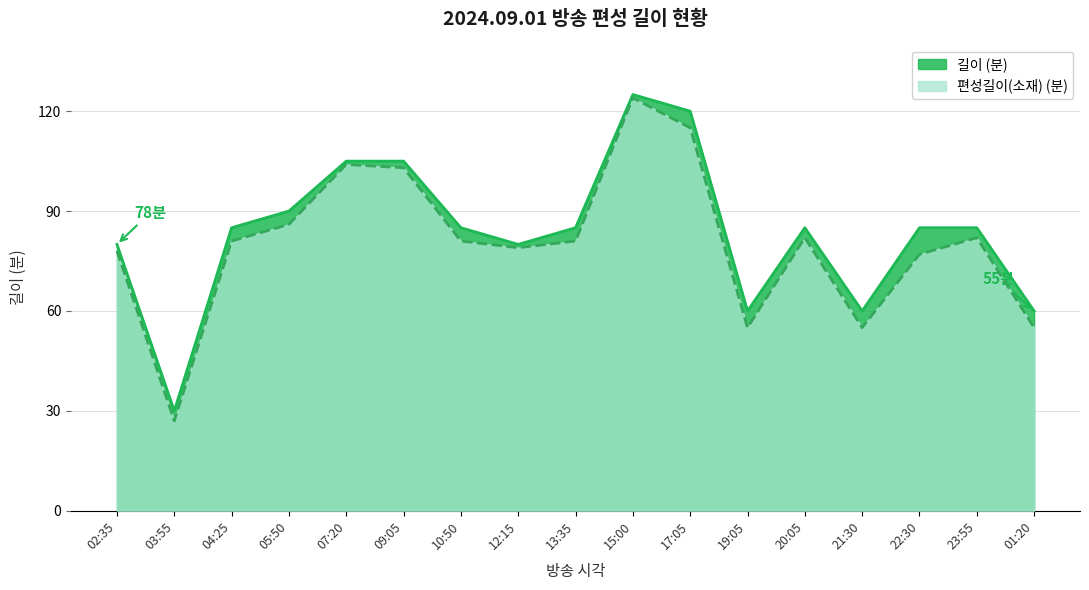

What is the average value of the 길이 series?

84